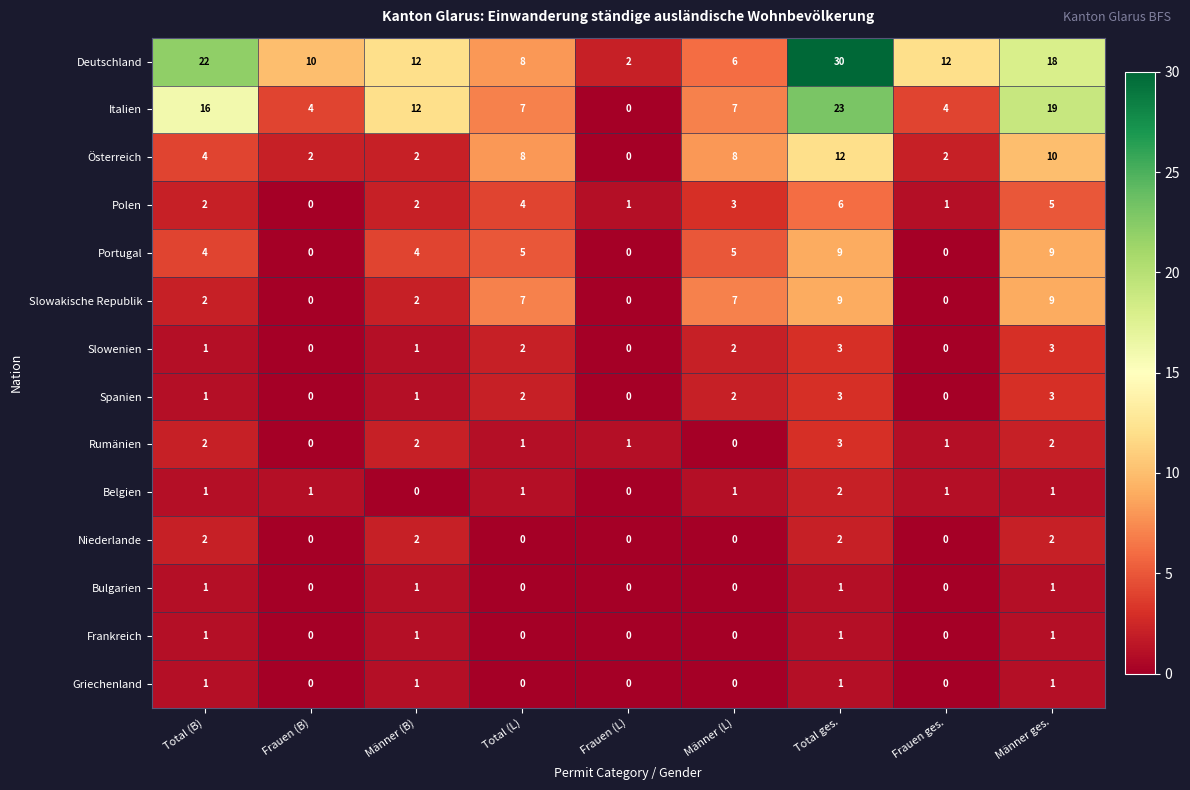

What is the sum of all Bulgarien values?

4